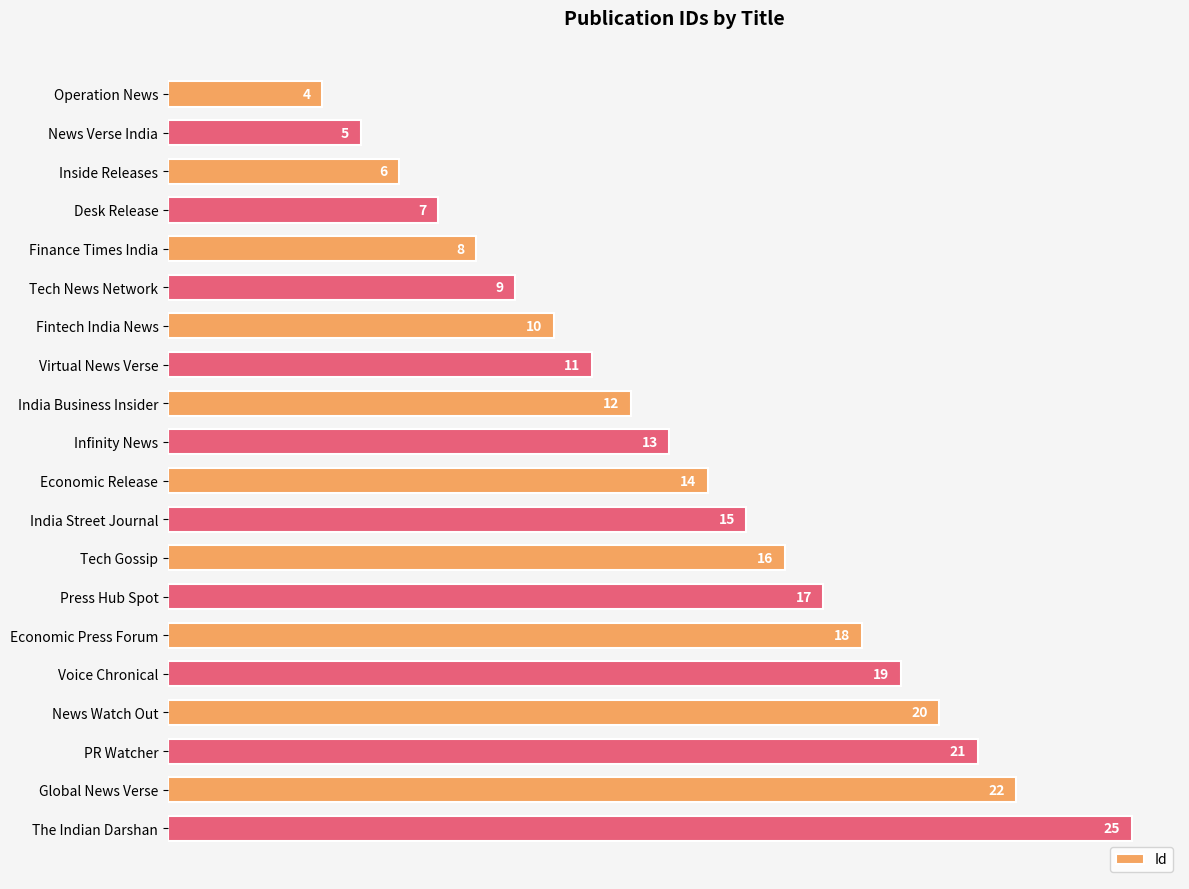

What is the value of the 19th bar from the top?

22